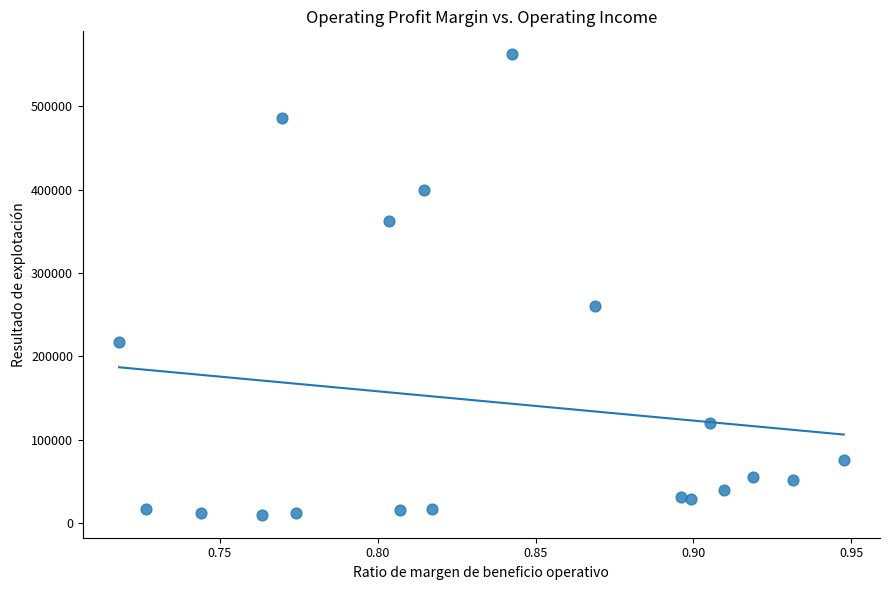

What Y value in the scatter plot is closest to 286149?

260834